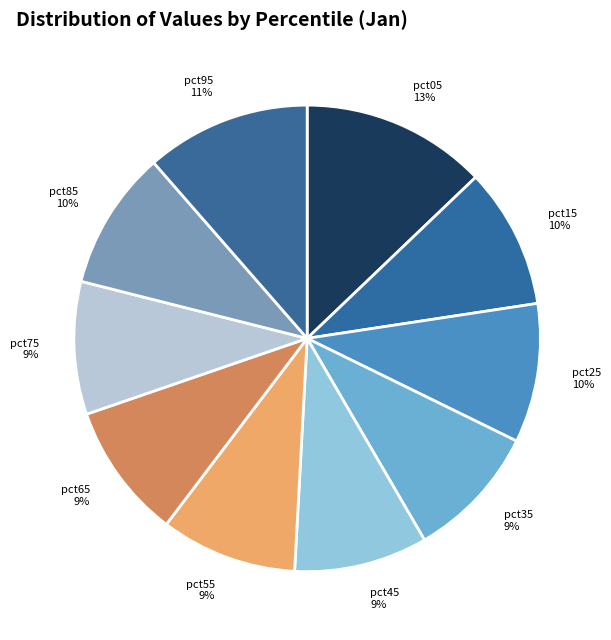

To the nearest percent, what portion does pct25 represent?

10%